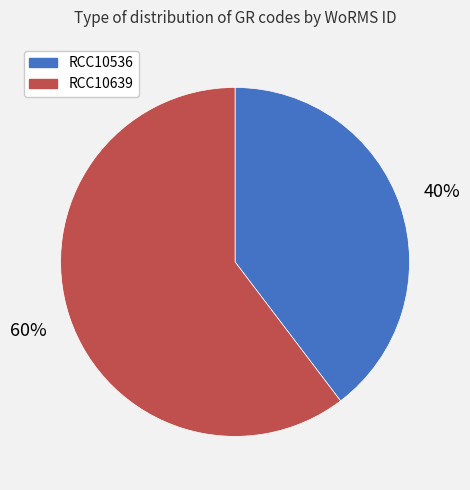

To the nearest percent, what is the average slice percentage?

50%